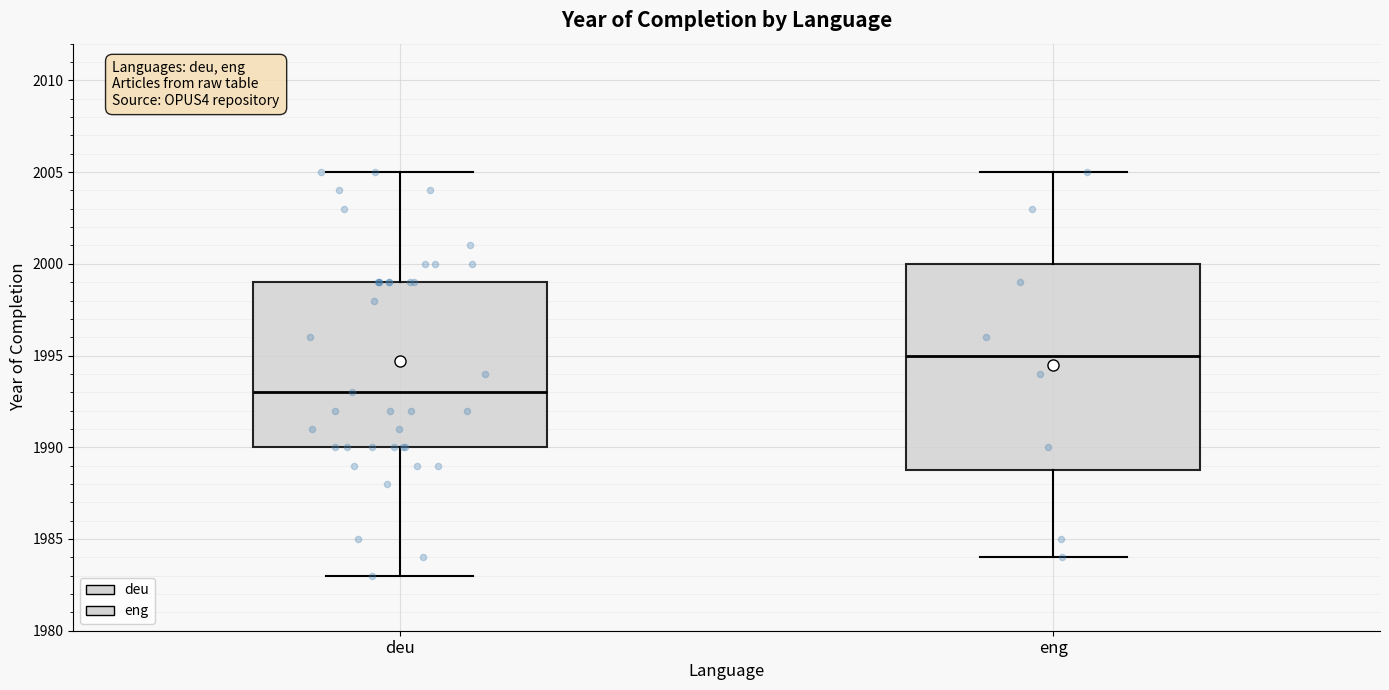

Which box's median line is the lowest?

deu